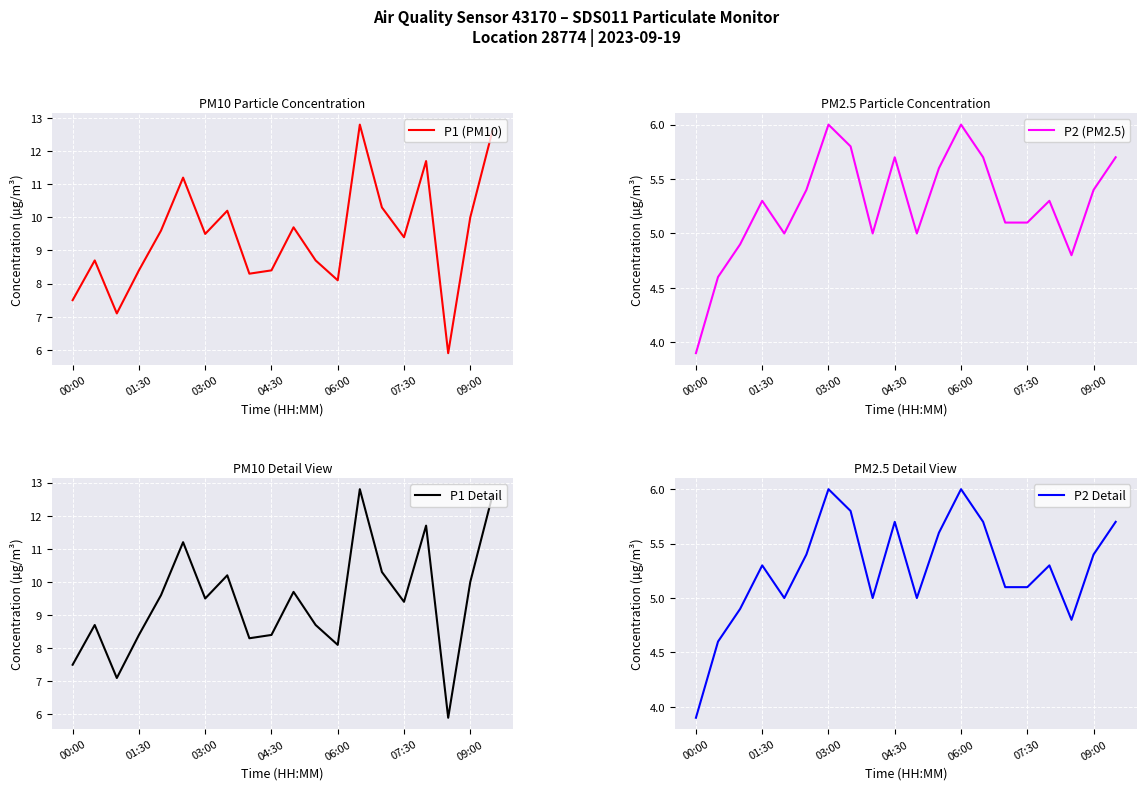

True or false: P1 (PM10) has a value of 8.4 at 04:30.

True